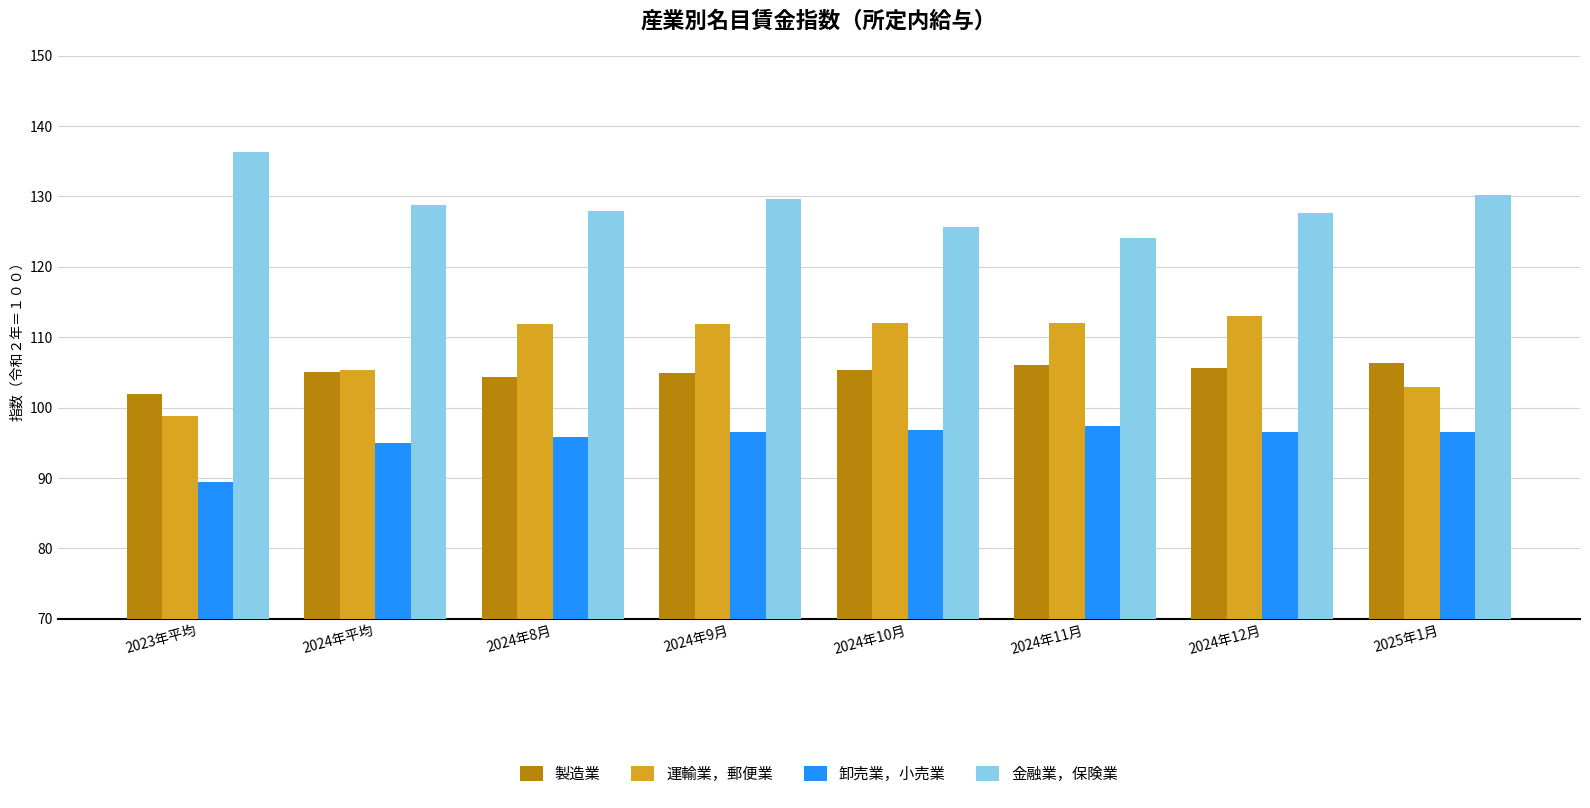

How many values in the 運輸業，郵便業 series are below 111?

3